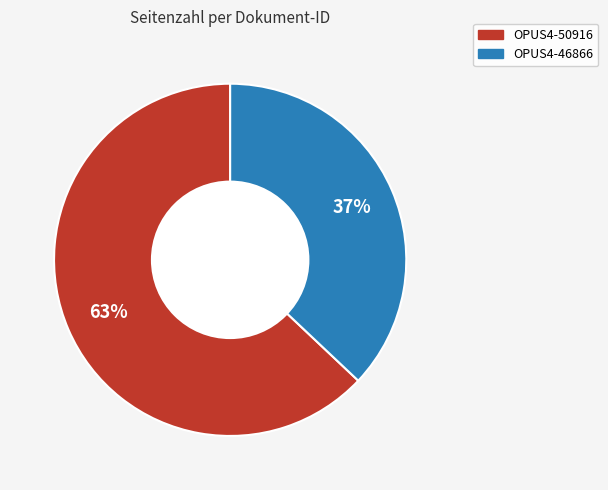

To the nearest percent, what is the combined percentage of OPUS4-50916 and OPUS4-46866?

100%